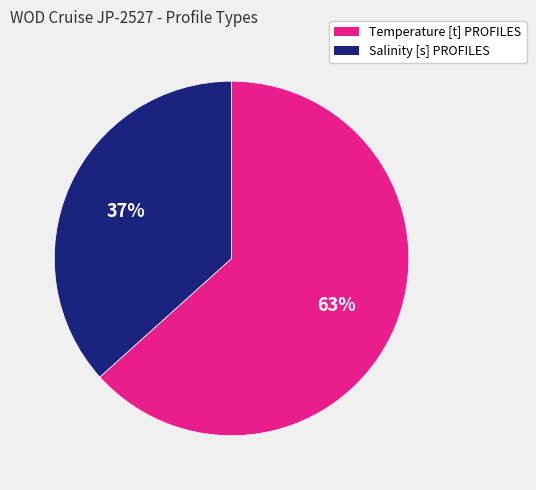

How many segments does this pie chart have?

2